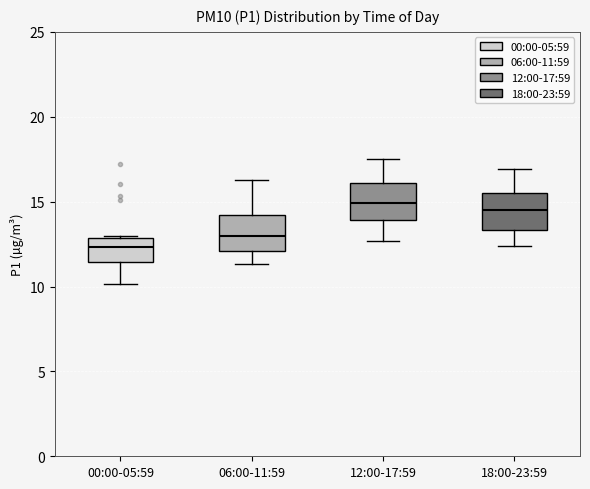

Where does the median line of the box for 12:00-17:59 sit on the y-axis? The values are not printed on the chart, so give them approximately, as read against the axis.

15.0